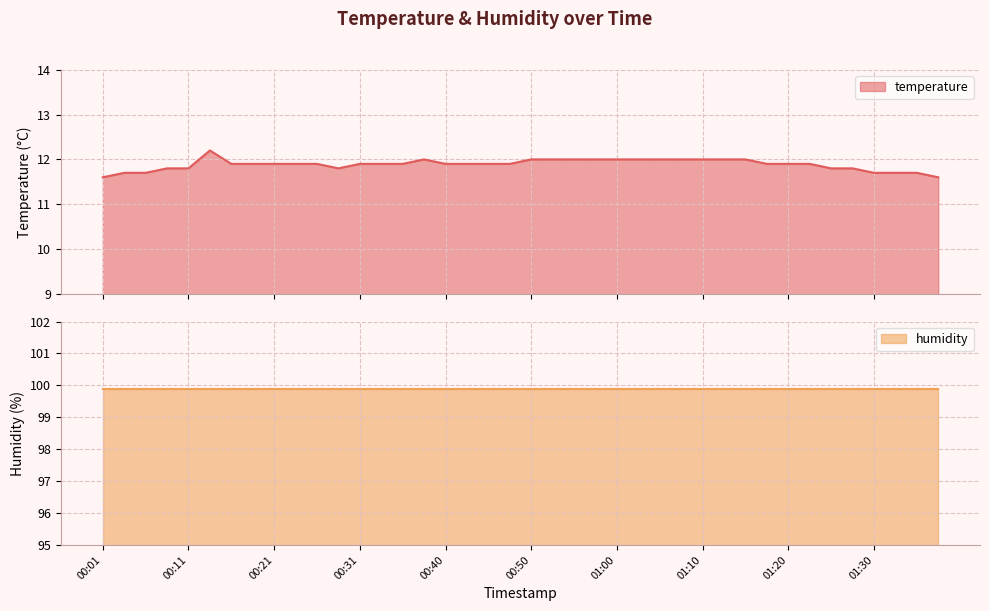

What is the minimum value for temperature?

11.6